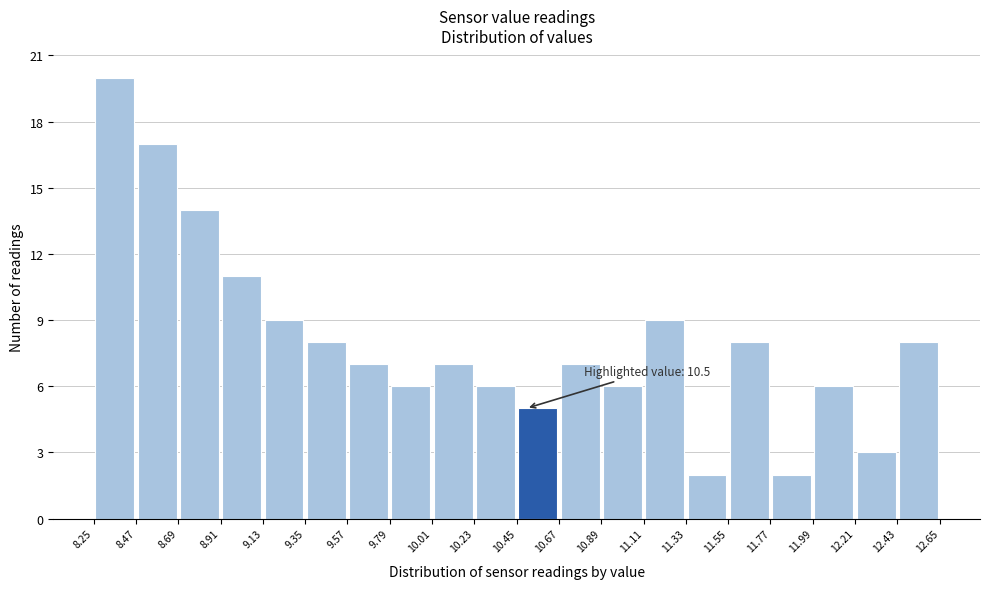

Which range on the x-axis has the tallest bar?

8.25 to 8.47